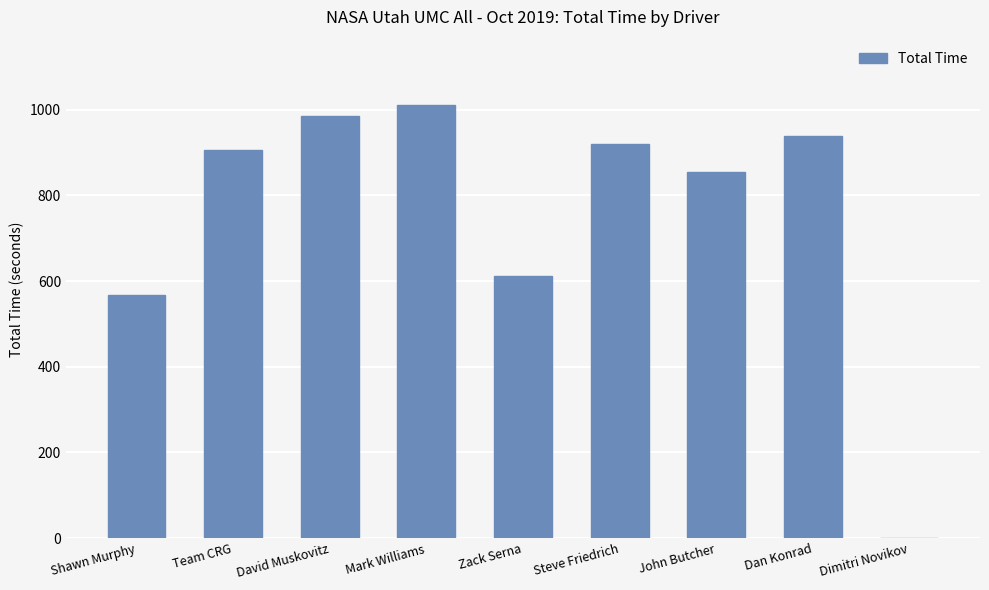

Are the bars horizontal?

No